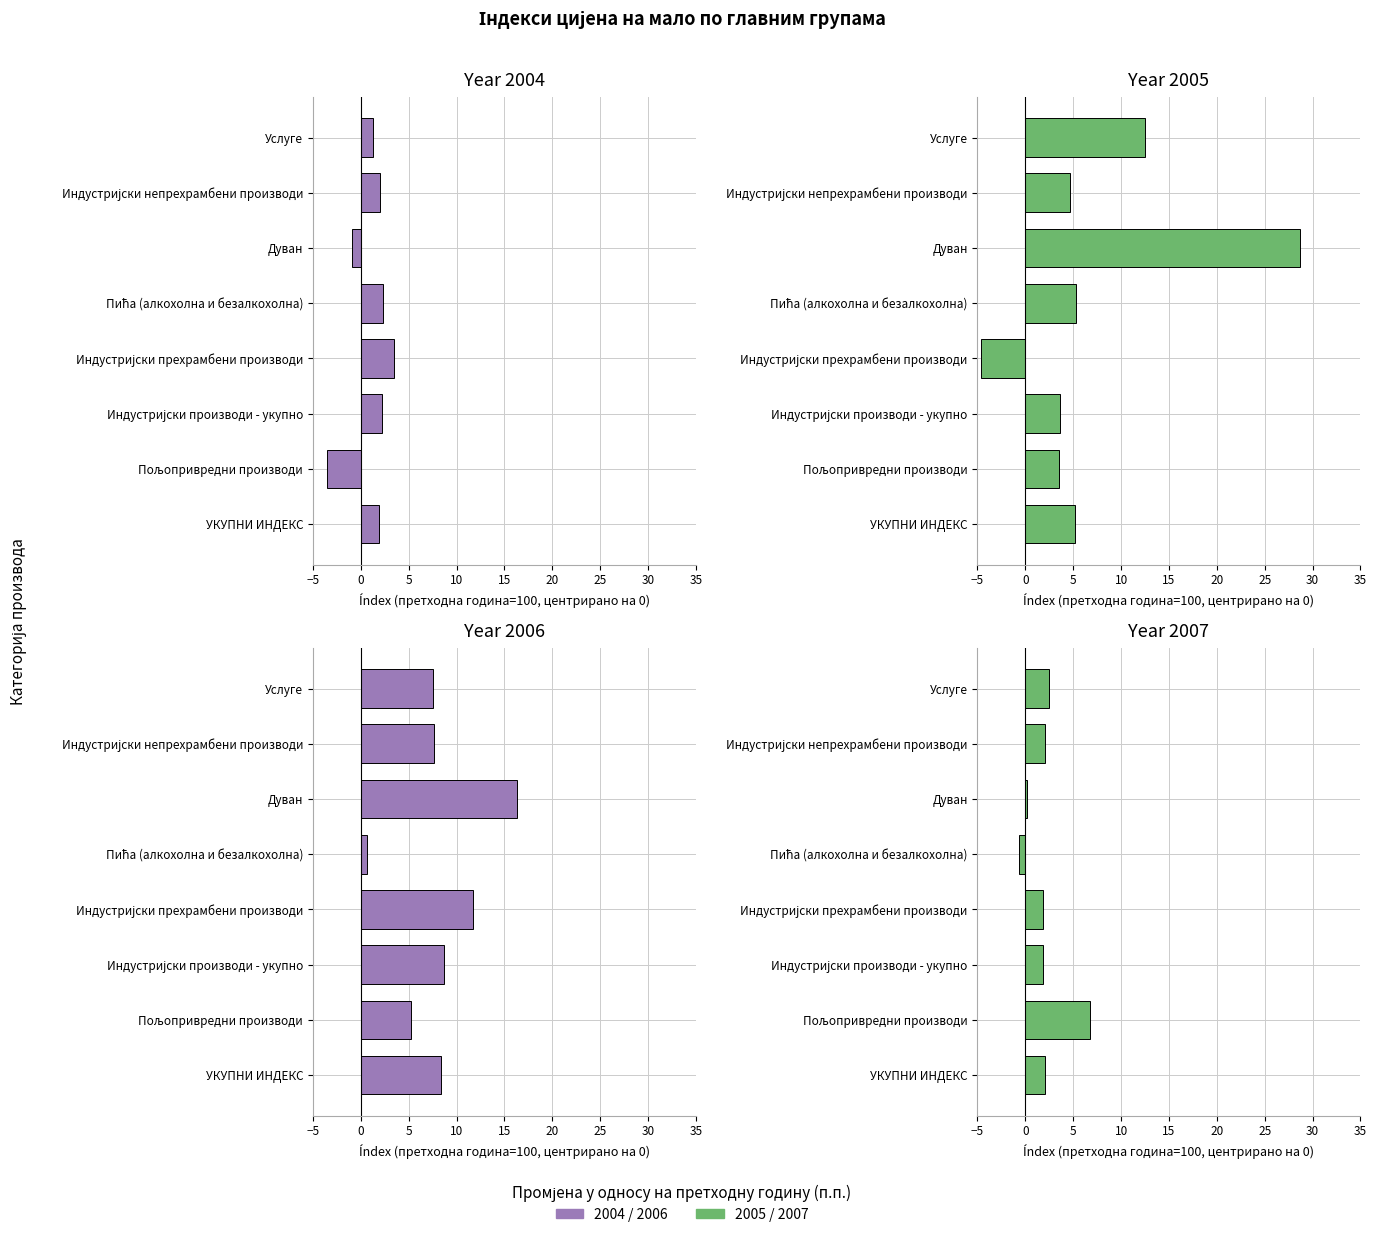

Read the 2005 value at Пољопривредни производи.

3.5